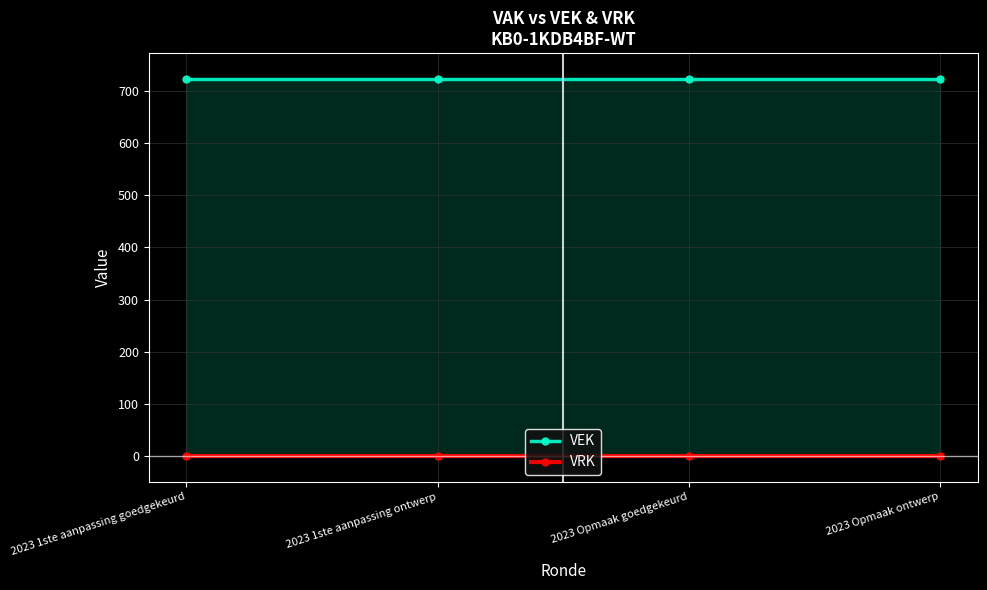

True or false: VRK and VEK intersect in this chart.

False